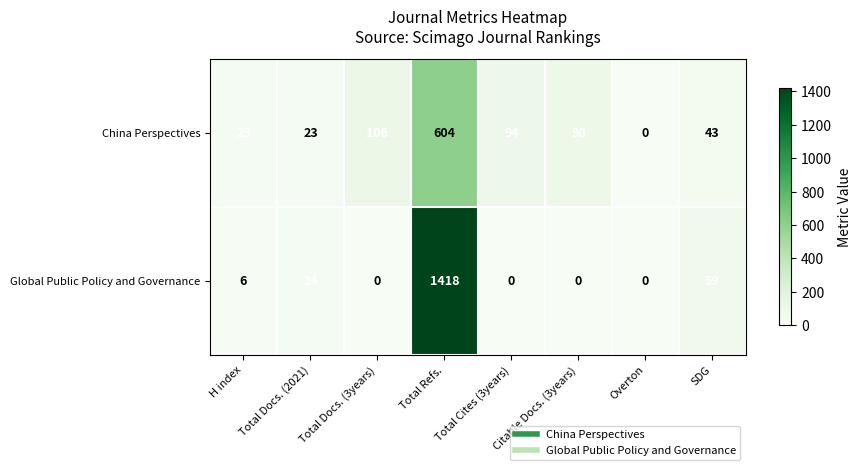

Which series has the largest total across all categories?

Global Public Policy and Governance